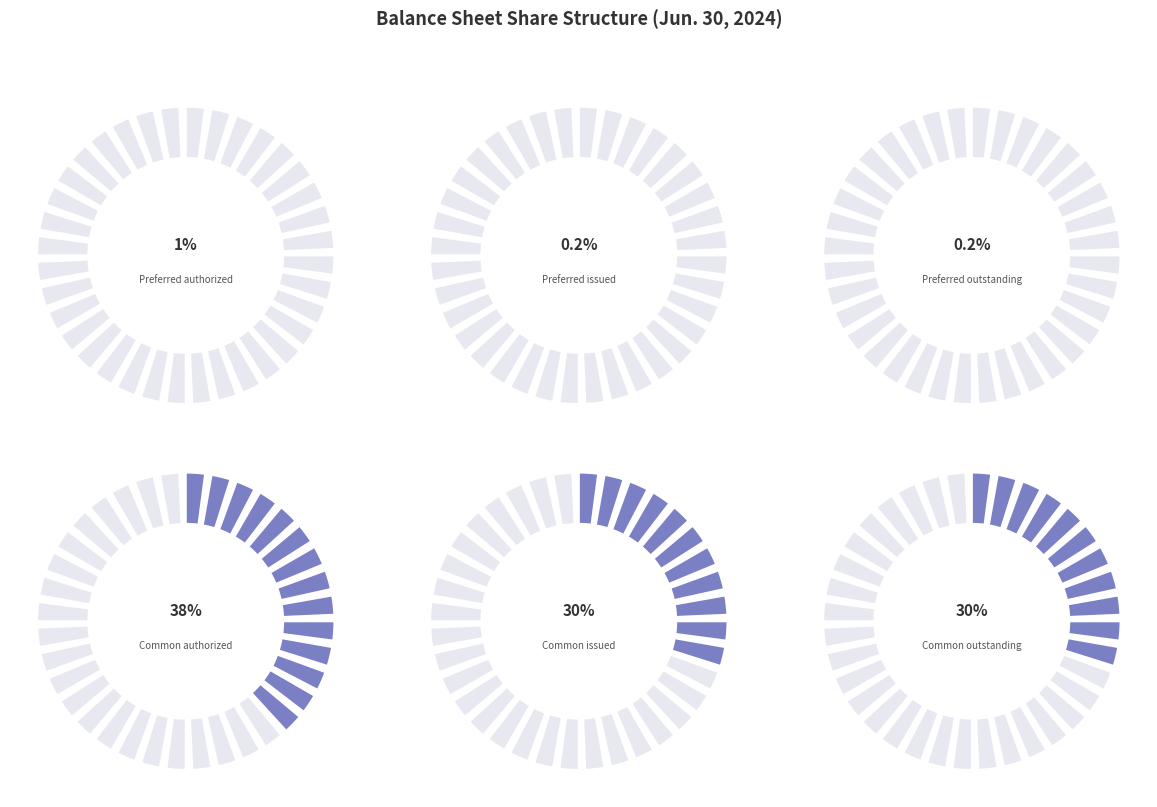

Rank the categories by value from lowest to highest.

Preferred stock, shares issued, Preferred stock, shares outstanding, Preferred stock, shares authorized, Common stock, shares issued, Common stock, shares outstanding, Common stock, shares authorized